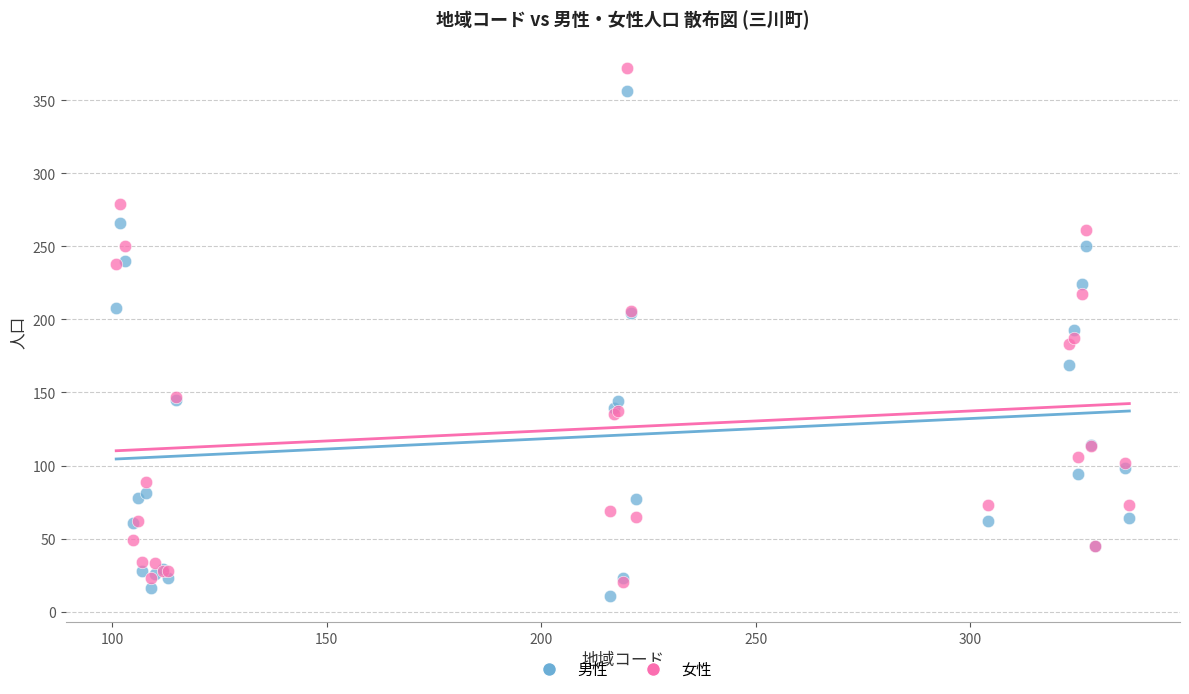

What are all the series names shown in the legend?

男性, 女性